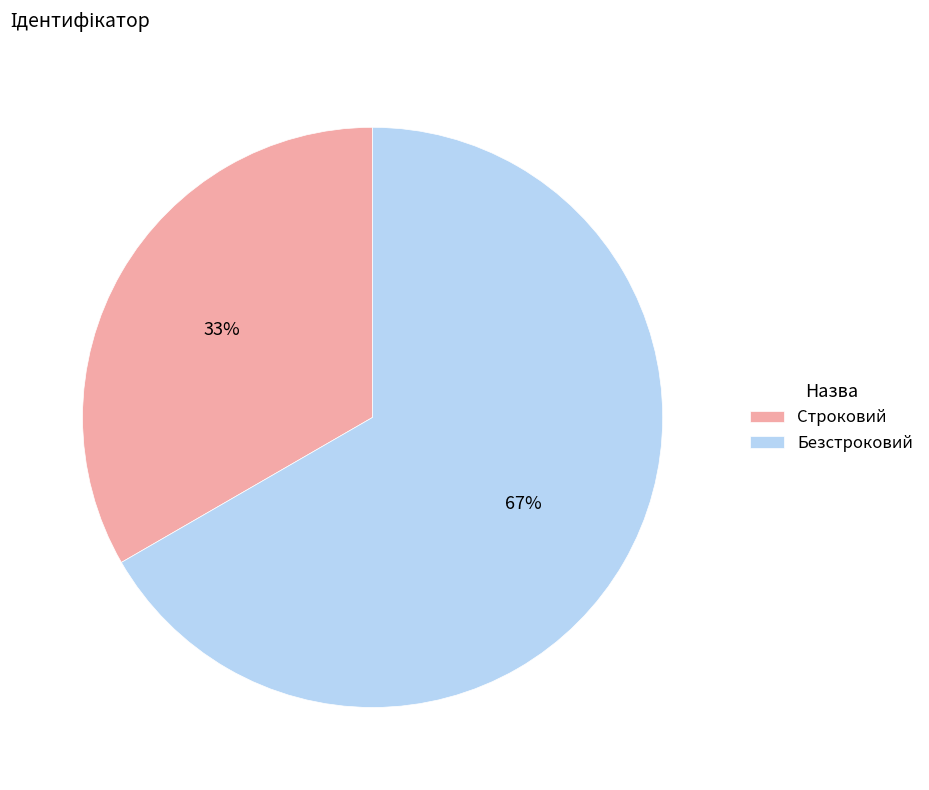

The Безстроковий slice represents 67% of the pie. True or false?

True